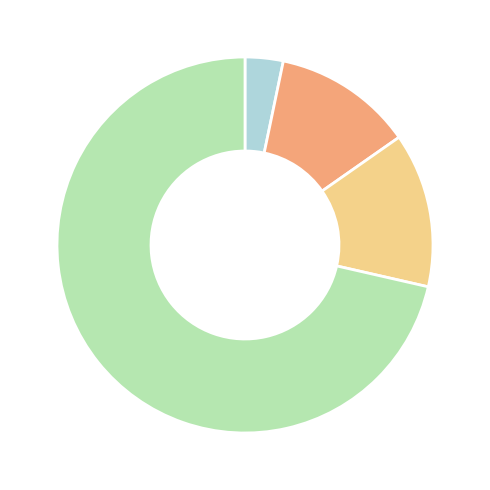

Is there a majority slice in this chart?

Yes